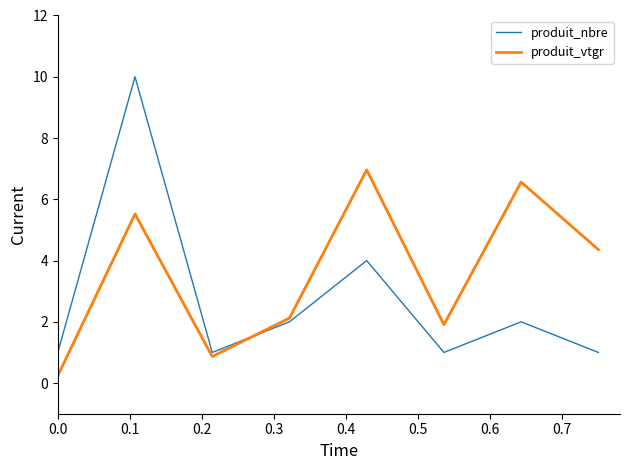

Reading left to right, what are all the values shown in this chart?

produit_nbre: 1.0	10.0	1.0	2.0	4.0	1.0	2.0	1.0
produit_vtgr: 0.2	5.5	0.9	2.1	7.0	1.9	6.6	4.4